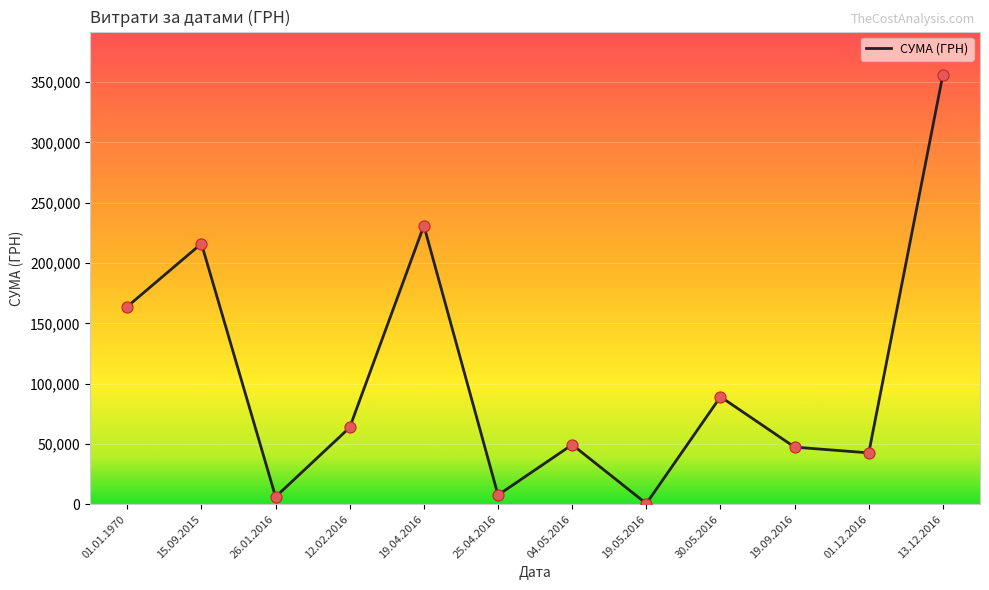

What is the ratio of the value at 15.09.2015 to the value at 30.05.2016?

2.4